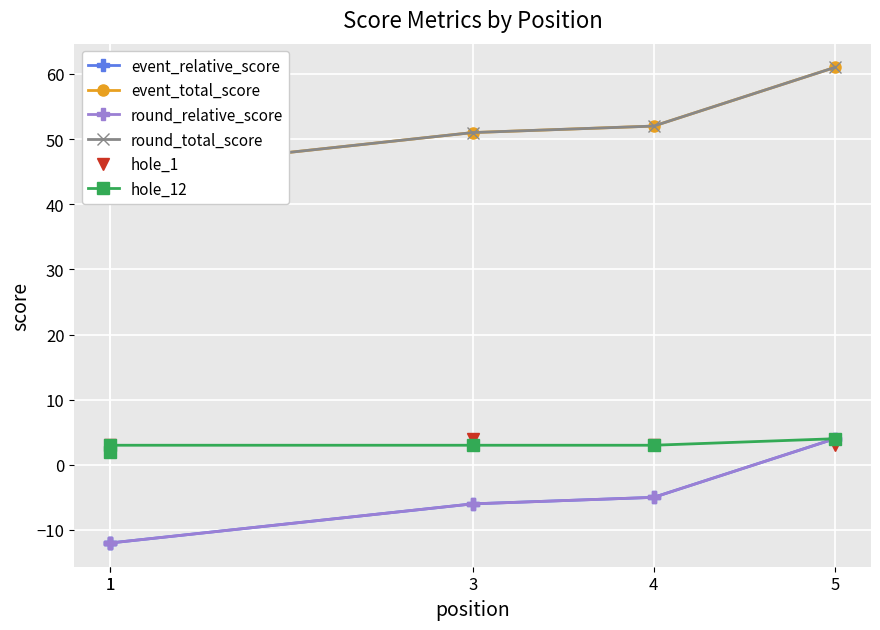

Which category has the highest value across all series?

5